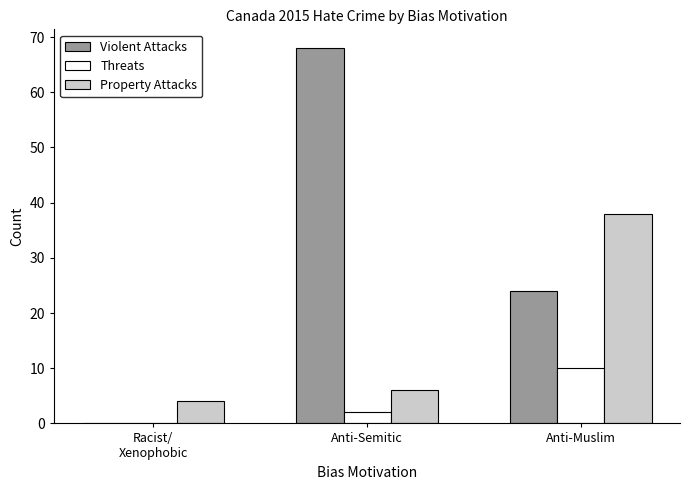

What is the sum of the Threats values at Anti-Muslim and Racist/
Xenophobic?

10